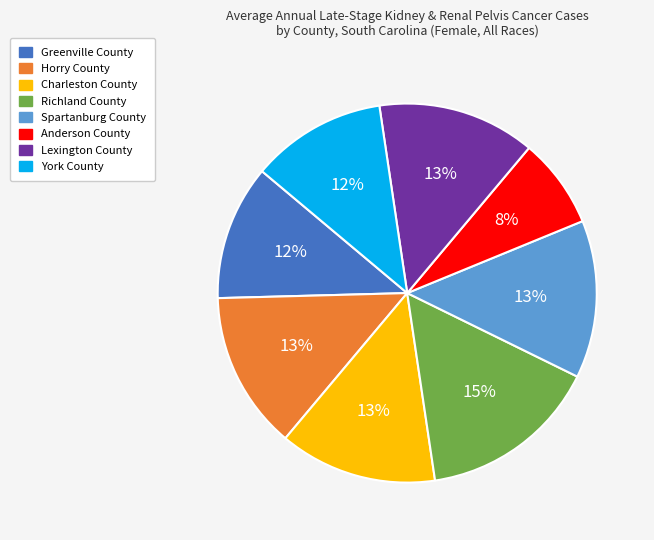

Is it true that Charleston County is 3% of the pie?

False